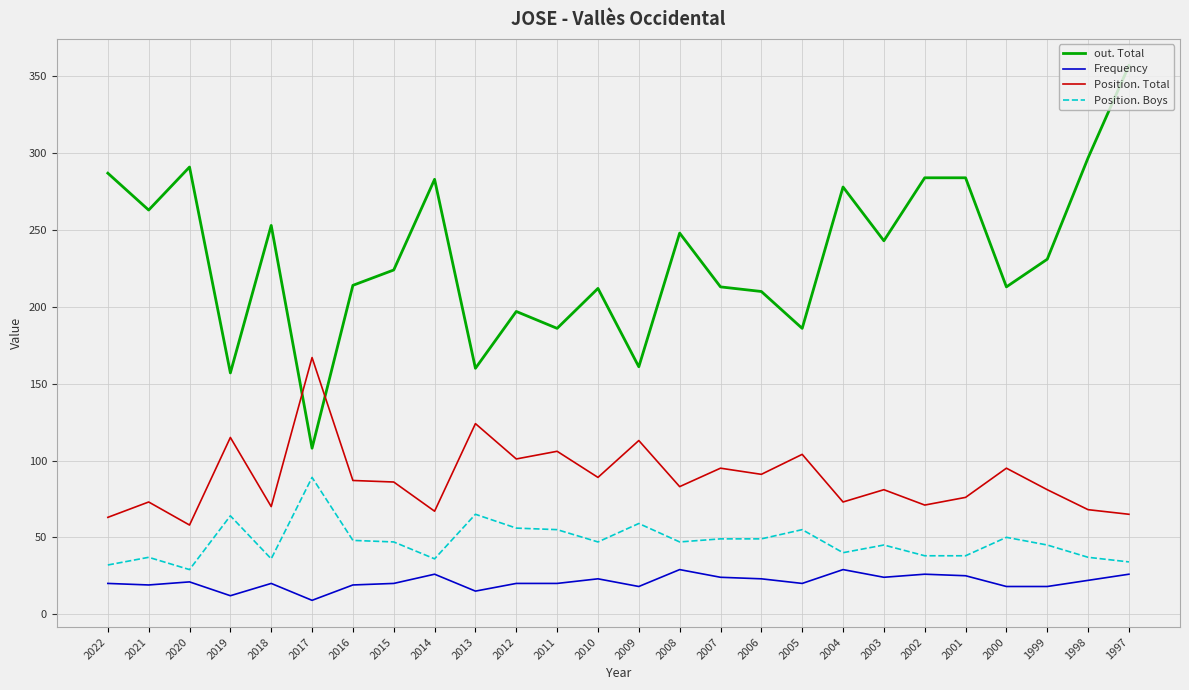

Is it true that Position. Boys equals 71 at 2010?

False